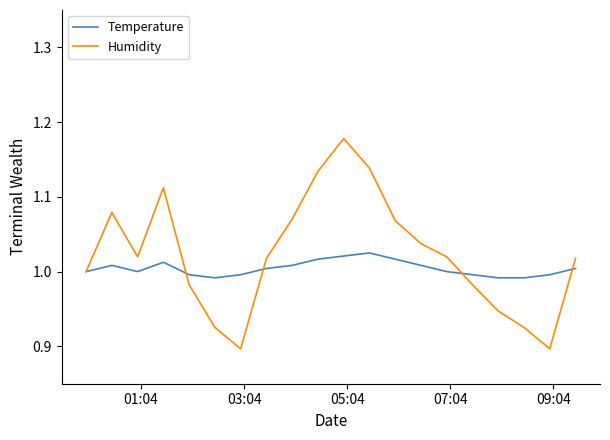

Rank the series by their maximum value, from lowest to highest.

Temperature, Humidity